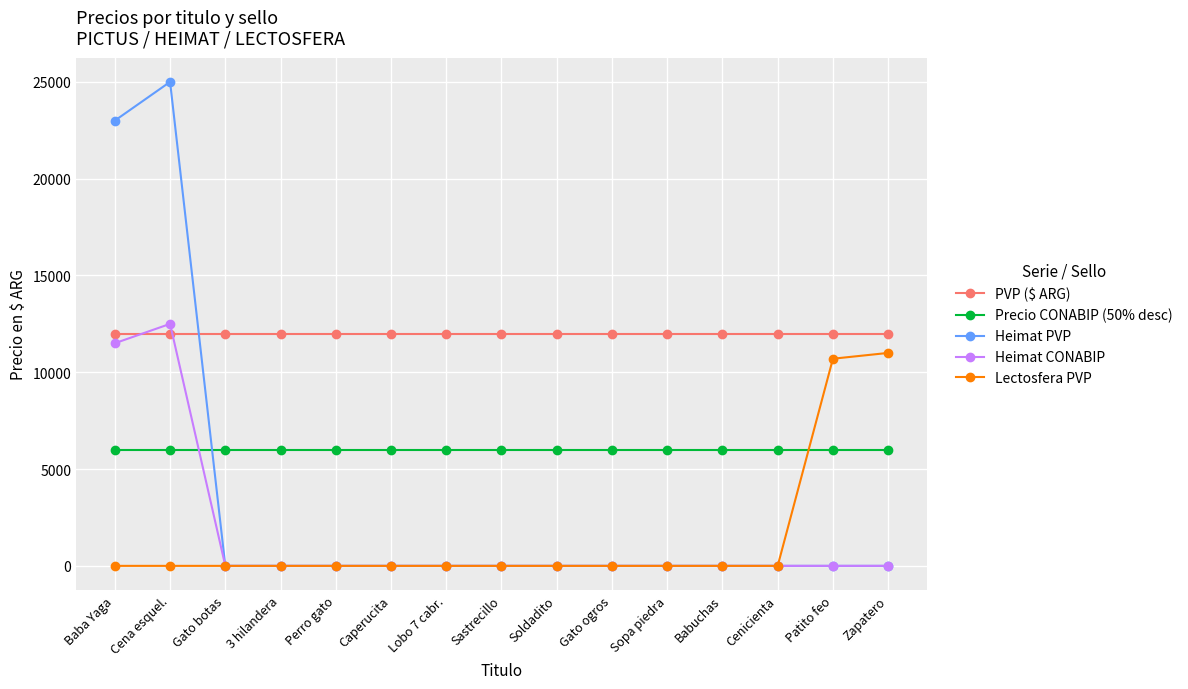

Between Cena esquel. and Patito feo, which series saw the biggest shift?

Heimat PVP